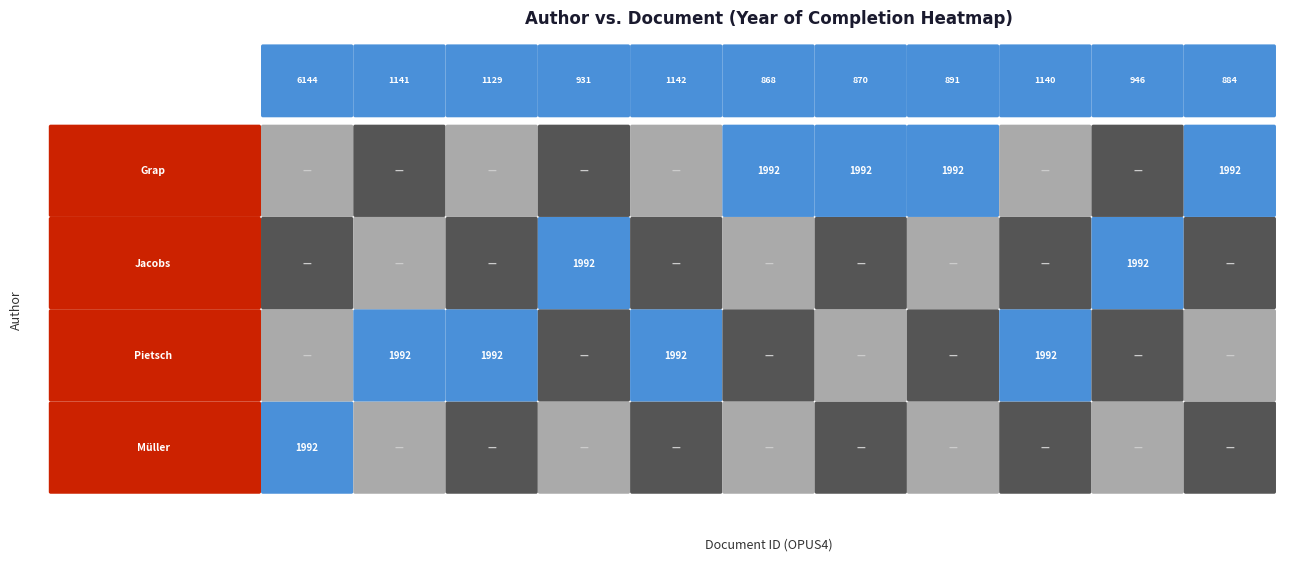

Reading left to right, transcribe all the data shown in this chart.

Müller, Thomas: OPUS4-6144=1992	OPUS4-1141=0	OPUS4-1129=0	OPUS4-931=0	OPUS4-1142=0	OPUS4-868=0	OPUS4-870=0	OPUS4-891=0	OPUS4-1140=0	OPUS4-946=0	OPUS4-884=0
Pietsch, Wolfram: OPUS4-6144=0	OPUS4-1141=1992	OPUS4-1129=1992	OPUS4-931=0	OPUS4-1142=1992	OPUS4-868=0	OPUS4-870=0	OPUS4-891=0	OPUS4-1140=1992	OPUS4-946=0	OPUS4-884=0
Jacobs, Stephan: OPUS4-6144=0	OPUS4-1141=0	OPUS4-1129=0	OPUS4-931=1992	OPUS4-1142=0	OPUS4-868=0	OPUS4-870=0	OPUS4-891=0	OPUS4-1140=0	OPUS4-946=1992	OPUS4-884=0
Grap, Rolf Dietmar: OPUS4-6144=0	OPUS4-1141=0	OPUS4-1129=0	OPUS4-931=0	OPUS4-1142=0	OPUS4-868=1992	OPUS4-870=1992	OPUS4-891=1992	OPUS4-1140=0	OPUS4-946=0	OPUS4-884=1992